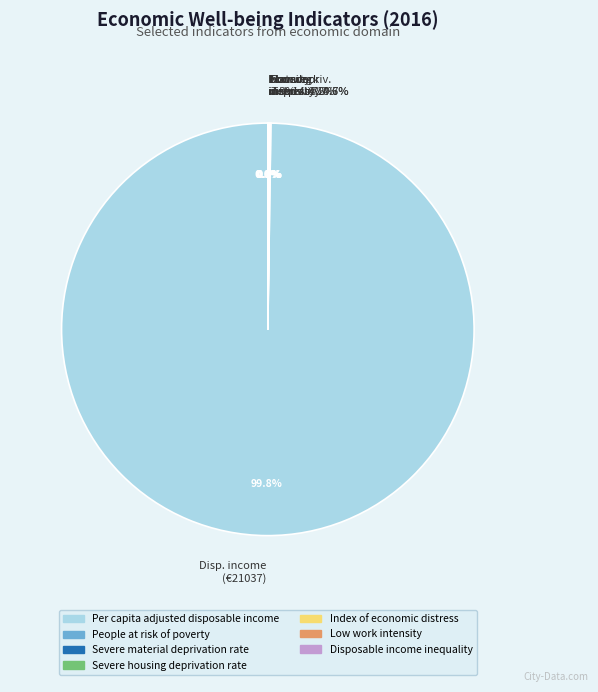

Which category has the smallest portion of the pie?

Severe housing deprivation rate